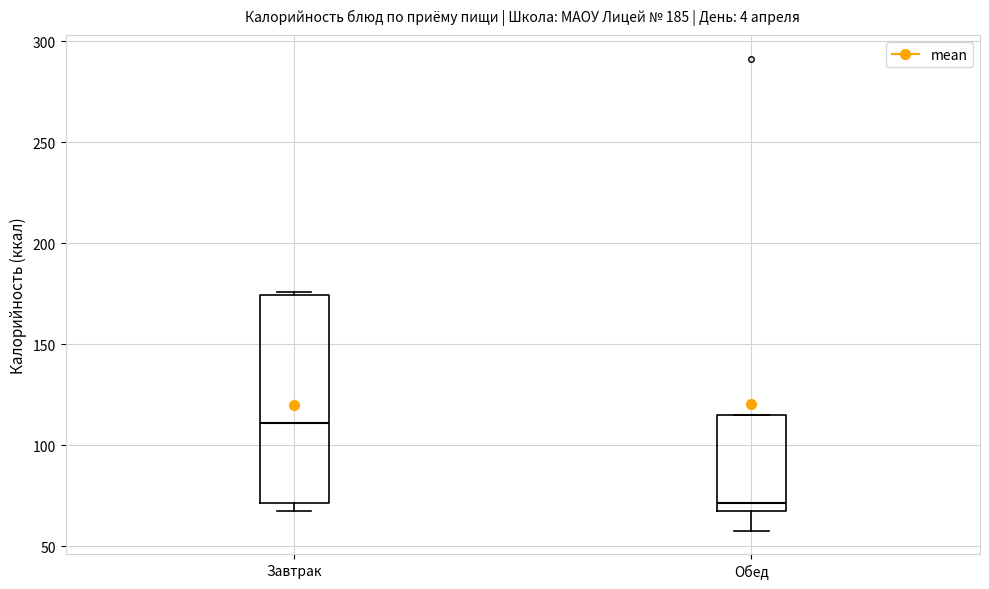

Which box's median line is the highest?

Завтрак